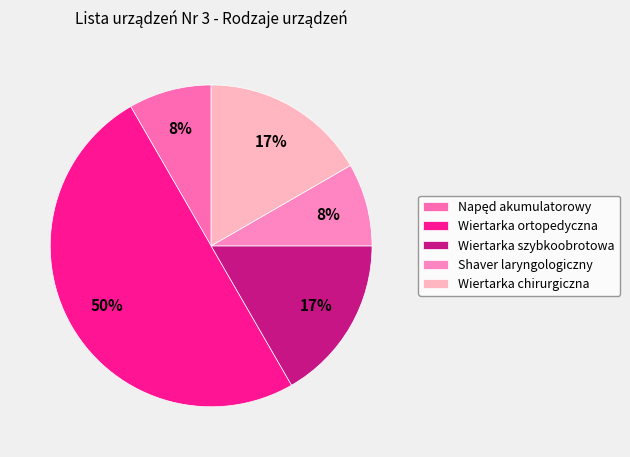

What percentage is NOT represented by Wiertarka ortopedyczna?

50.0%